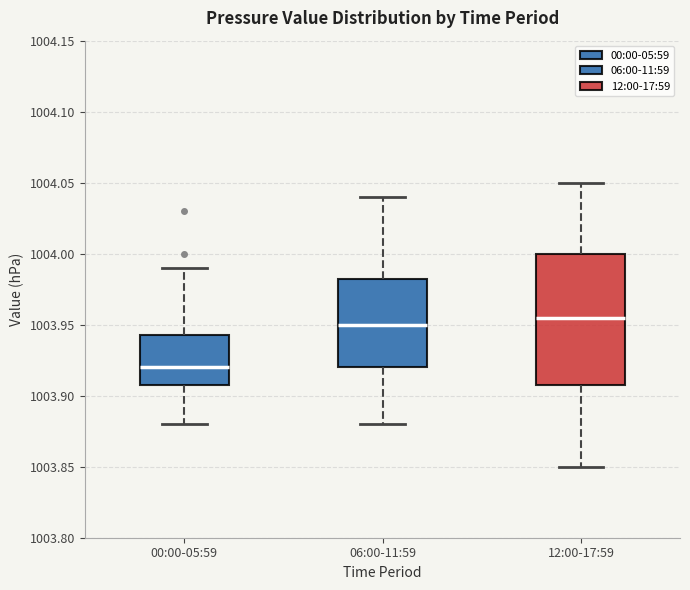

Reading left to right, transcribe this box plot: for each box, give where its median line is, the range the box spans, and where its two whiskers end, as read against the y-axis. The values are not printed on the chart, so give them approximately, as read against the axis.

00:00-05:59: median 1003.920, box 1003.910 to 1003.945, whiskers 1003.880 to 1003.990
06:00-11:59: median 1003.950, box 1003.920 to 1003.985, whiskers 1003.880 to 1004.040
12:00-17:59: median 1003.955, box 1003.910 to 1004.000, whiskers 1003.850 to 1004.050